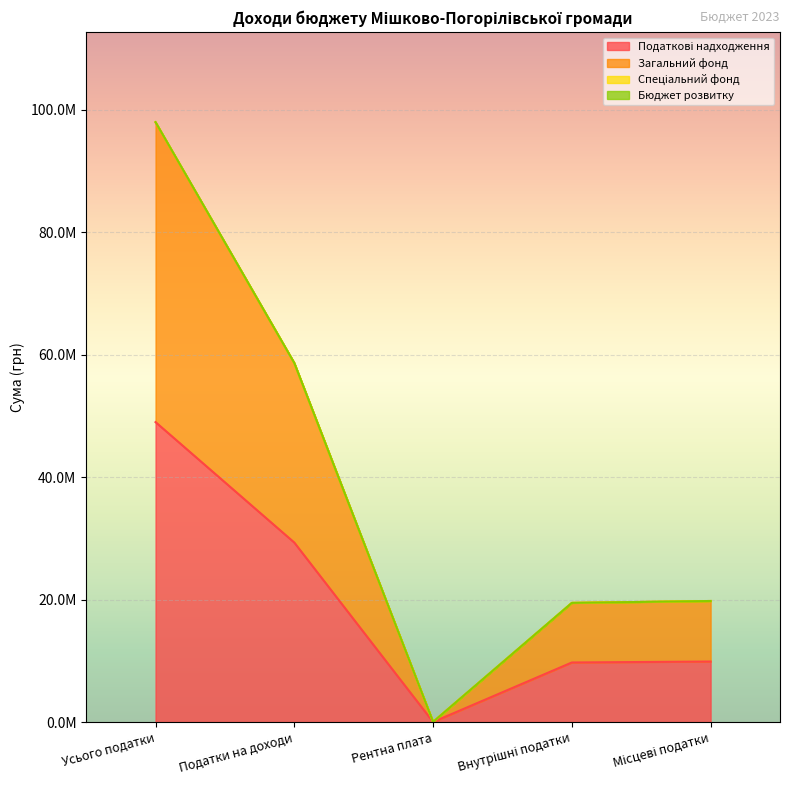

True or false: Податкові надходження and Загальний фонд cross at least once.

False